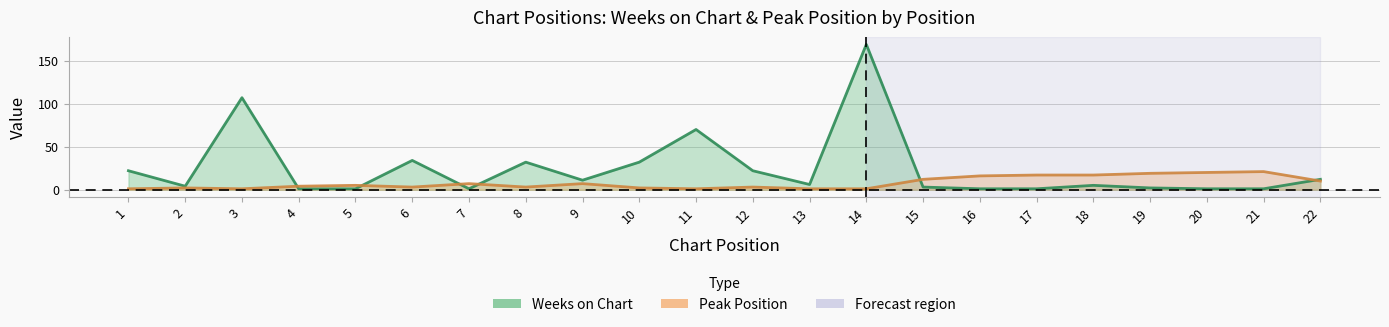

True or false: Weeks on Chart has more than 2 points higher than both neighbors.

True